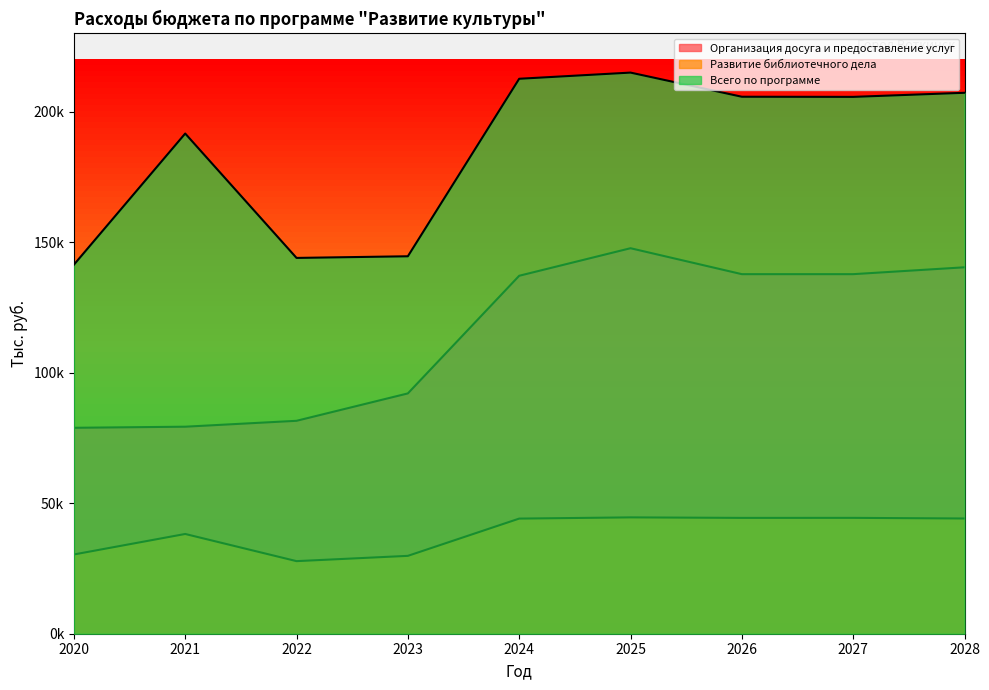

In Развитие библиотечного дела, how many points are lower than both neighbors (excluding endpoints)?

2